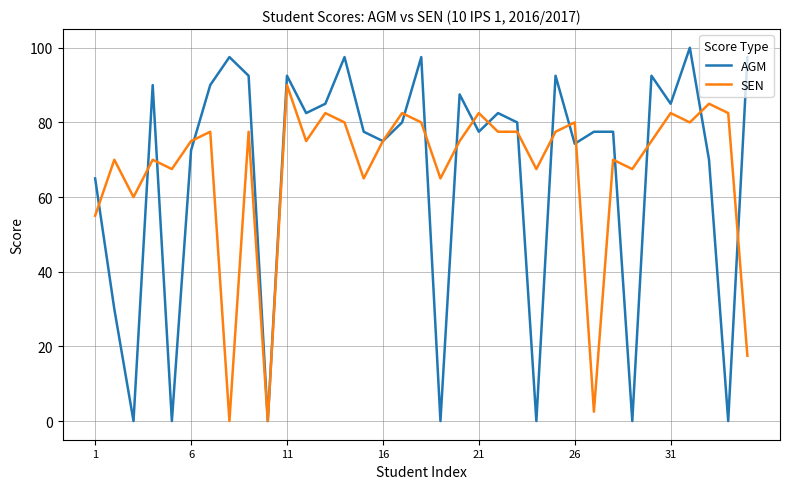

Rank the series by their maximum value, from highest to lowest.

AGM, SEN